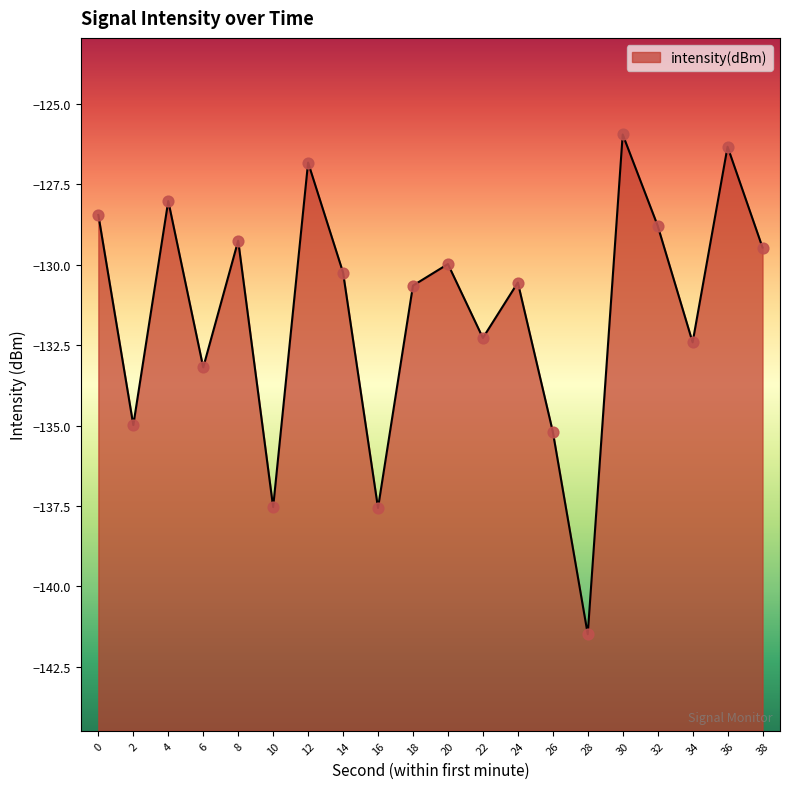

What is the change in value from 16 to 38?

+8.1